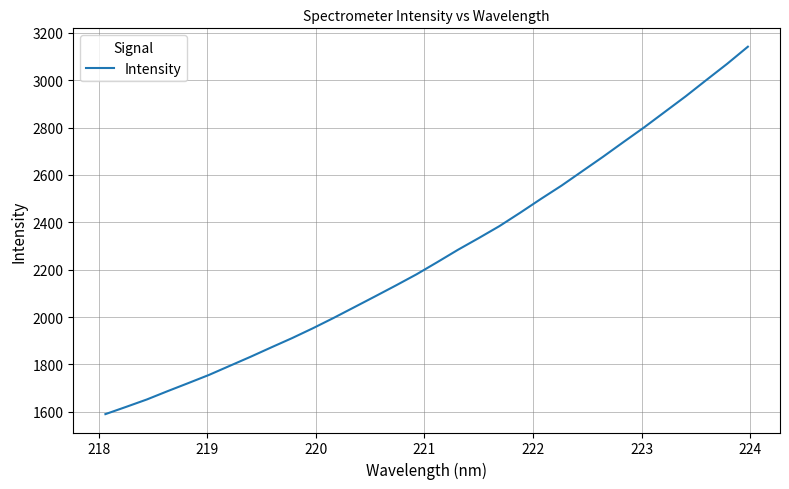

What is the greatest value displayed?

3141.2